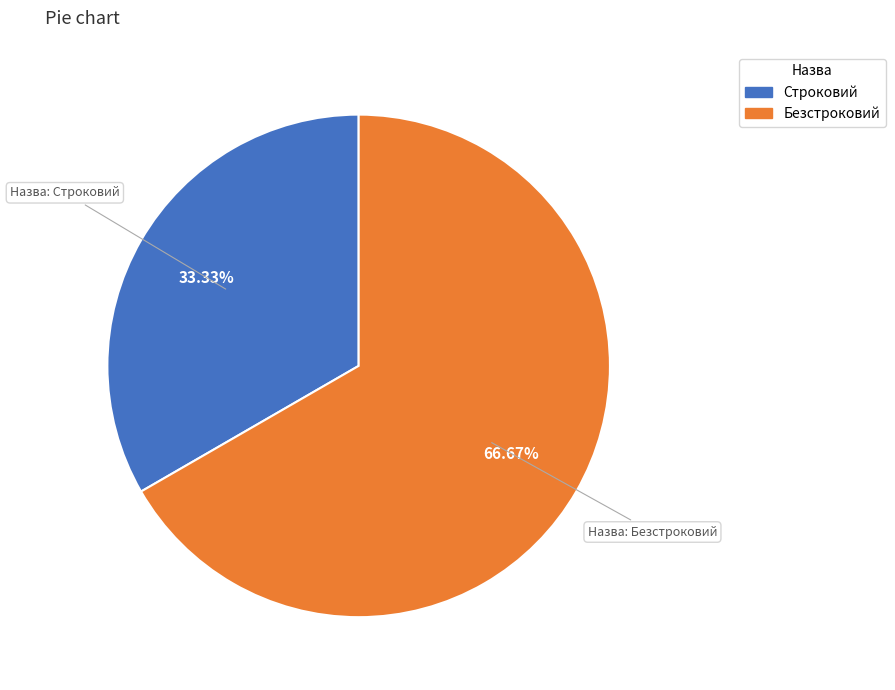

Does Строковий account for over 50% of the chart?

No